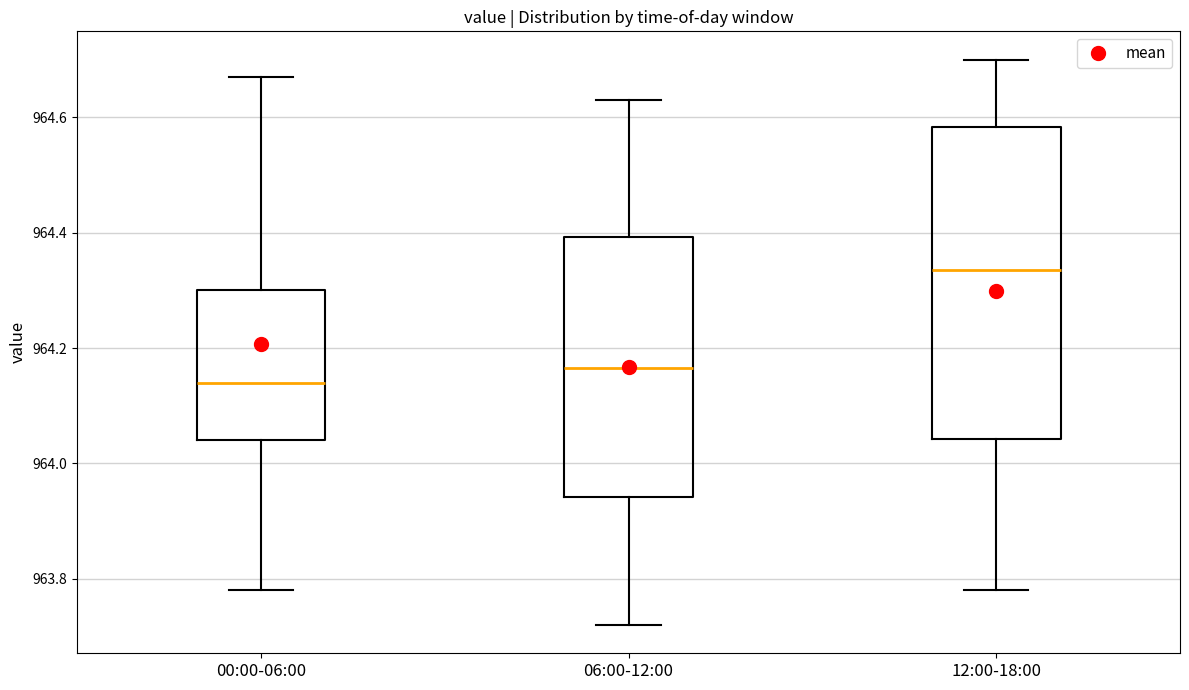

Where does the upper whisker of the box for 12:00-18:00 end on the y-axis? The values are not printed on the chart, so give them approximately, as read against the axis.

964.70